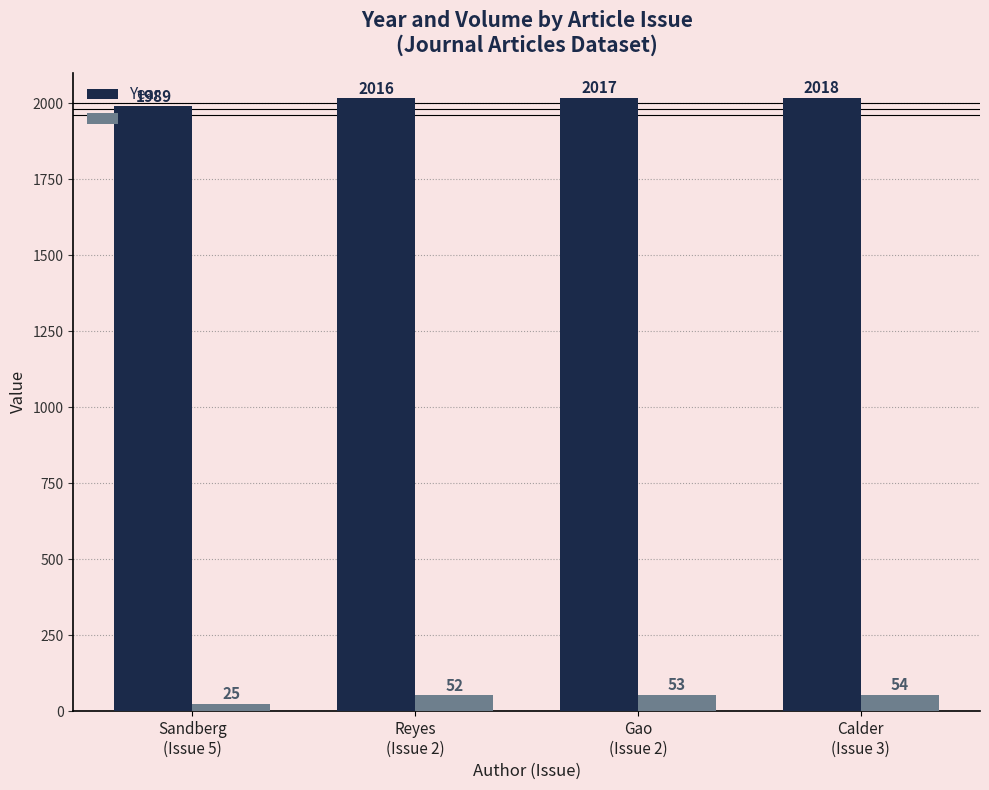

What is the greatest value displayed?

2018